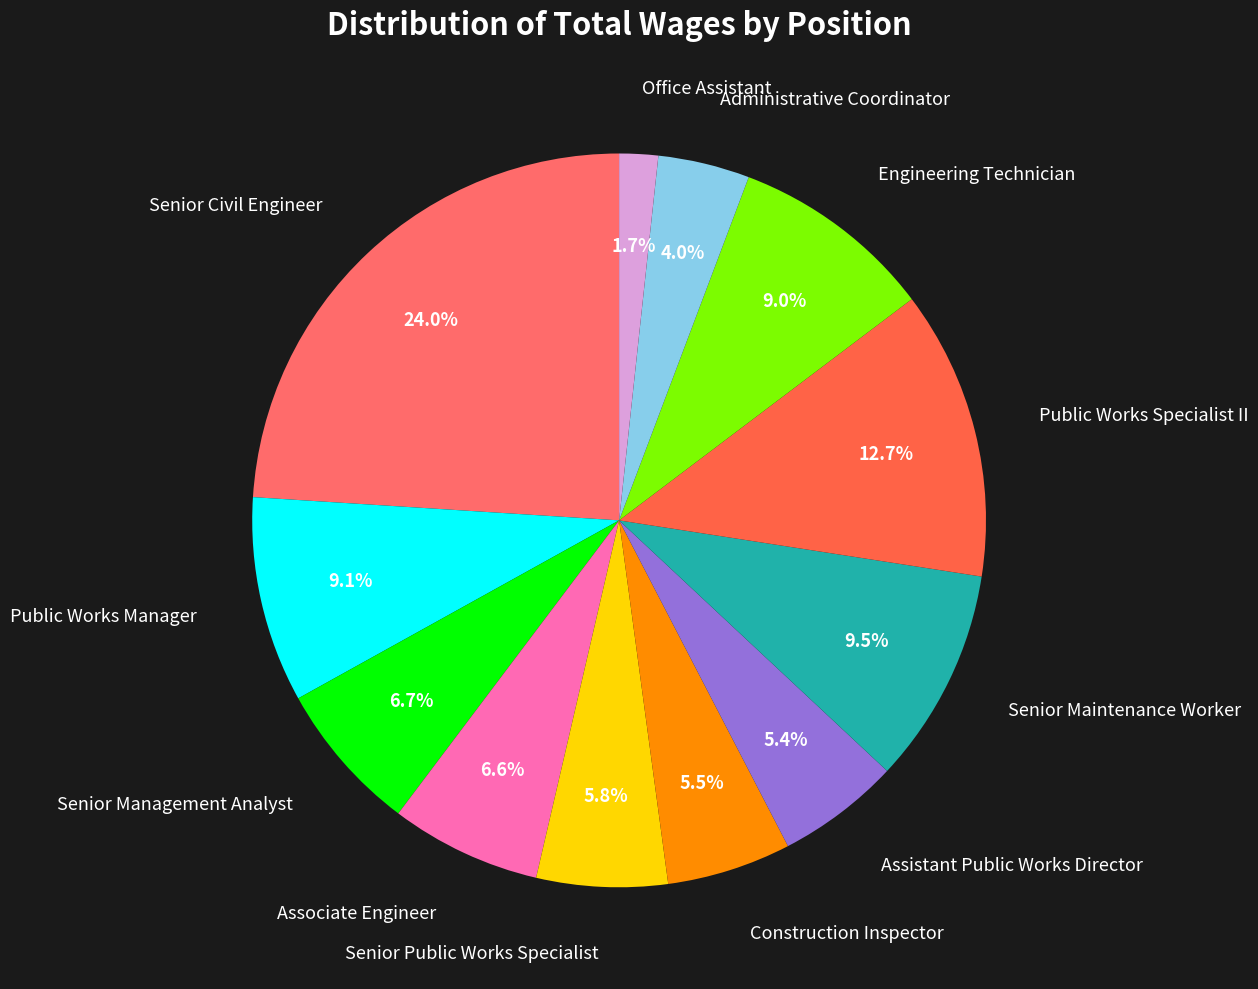

Does Administrative Coordinator represent more than half of the total?

No